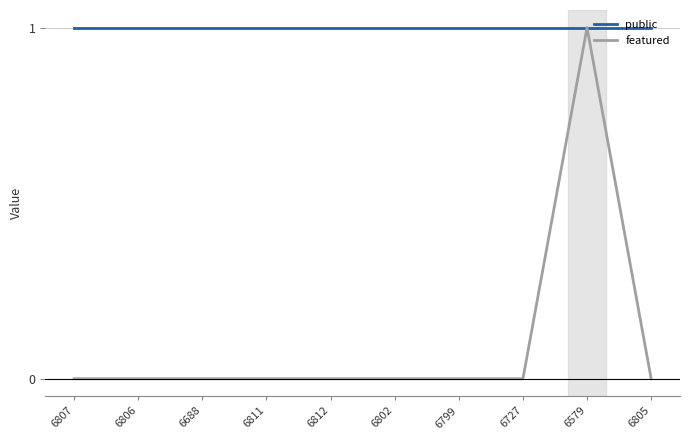

What position from the right is 6688?

8